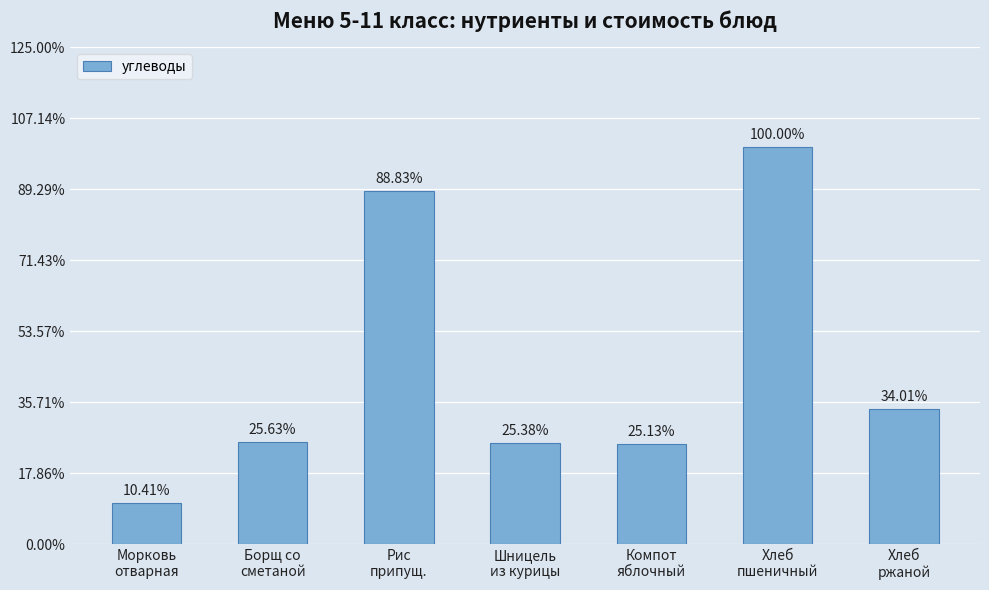

What is the difference between the second highest and second lowest values?

25.1